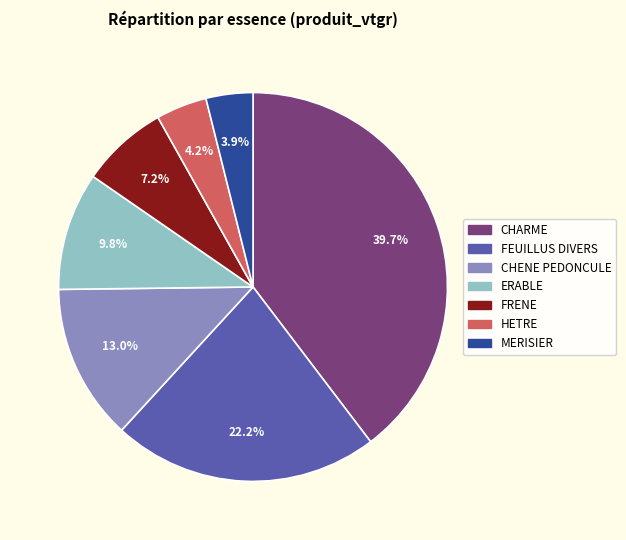

Approximately how many times larger is the value at CHENE PEDONCULE compared to FEUILLUS DIVERS?

0.6